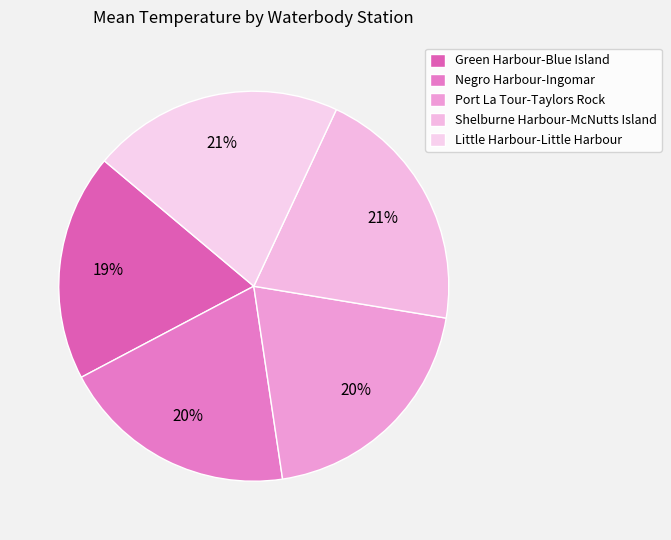

Which slice is the largest?

Little Harbour-Little Harbour